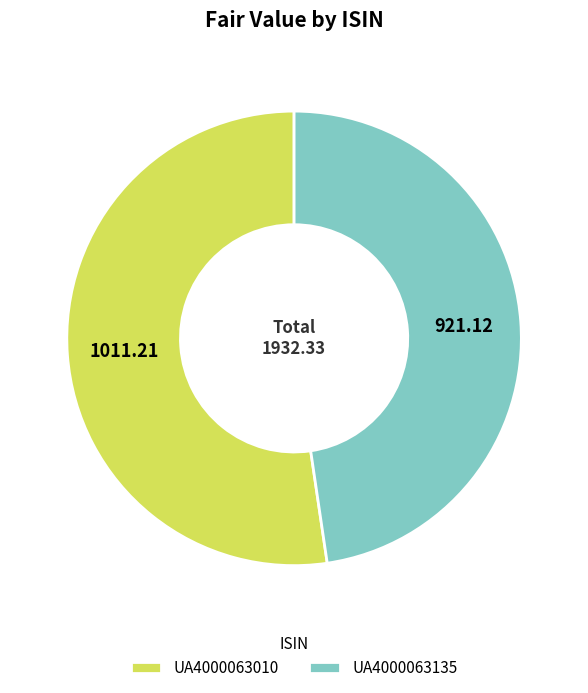

Do UA4000063135 and UA4000063010 together represent more than half of the pie?

Yes